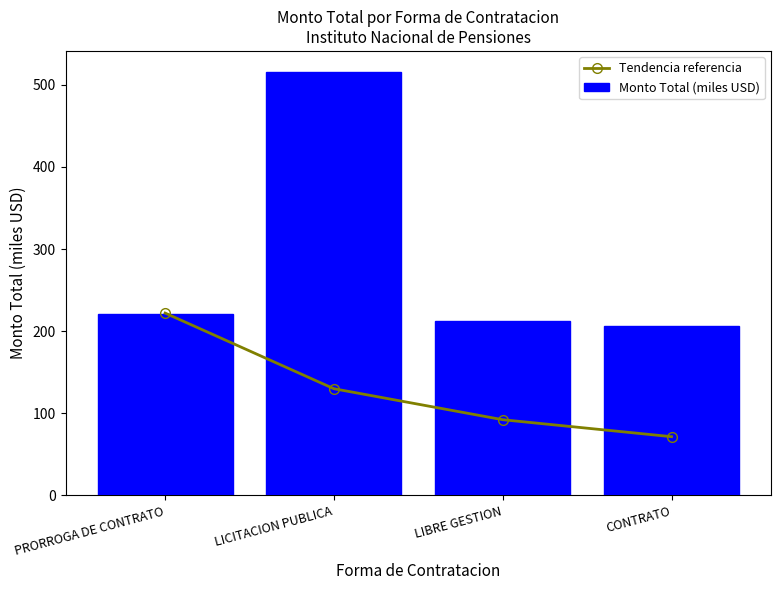

What is the difference between the highest and lowest values at PRORROGA DE CONTRATO?

0.8